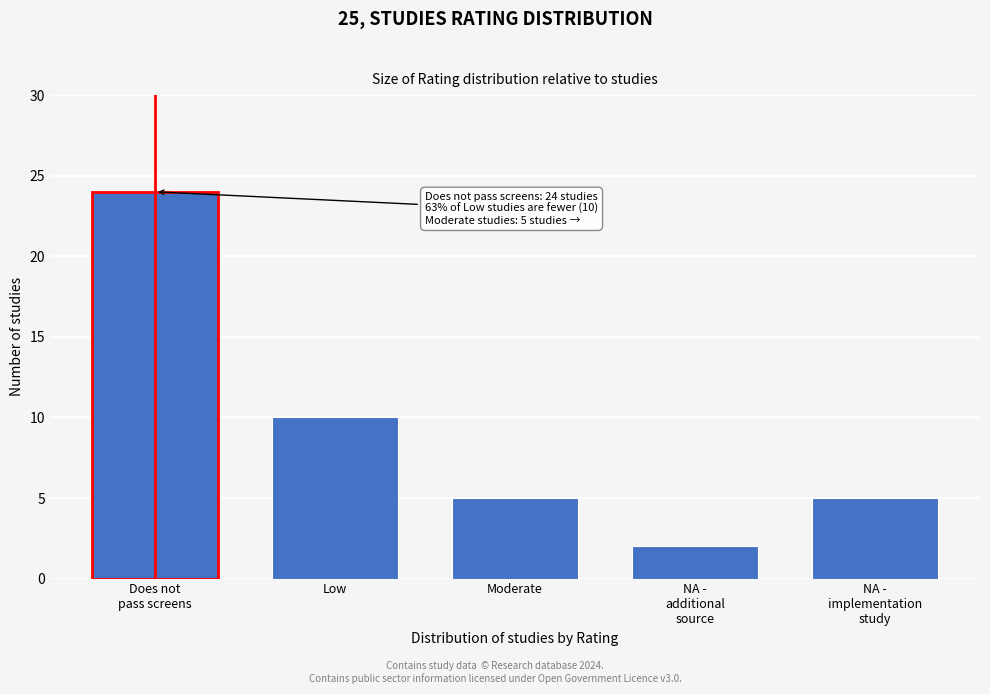

Reading left to right, transcribe all the data shown in this chart.

24	10	5	2	5